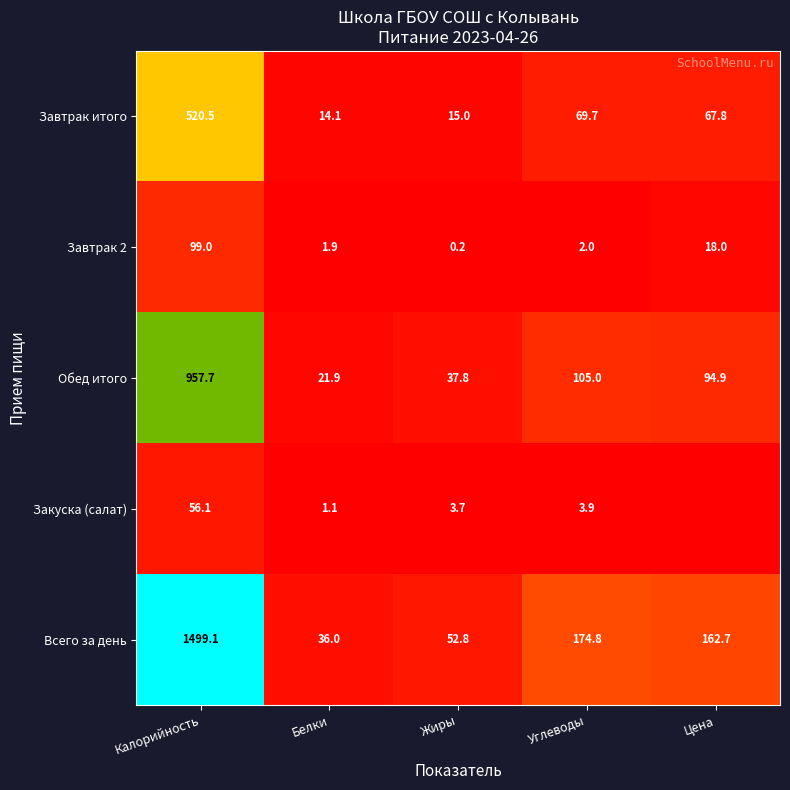

Rank the series at Белки from lowest to highest value.

Закуска (салат), Завтрак 2, Завтрак итого, Обед итого, Всего за день